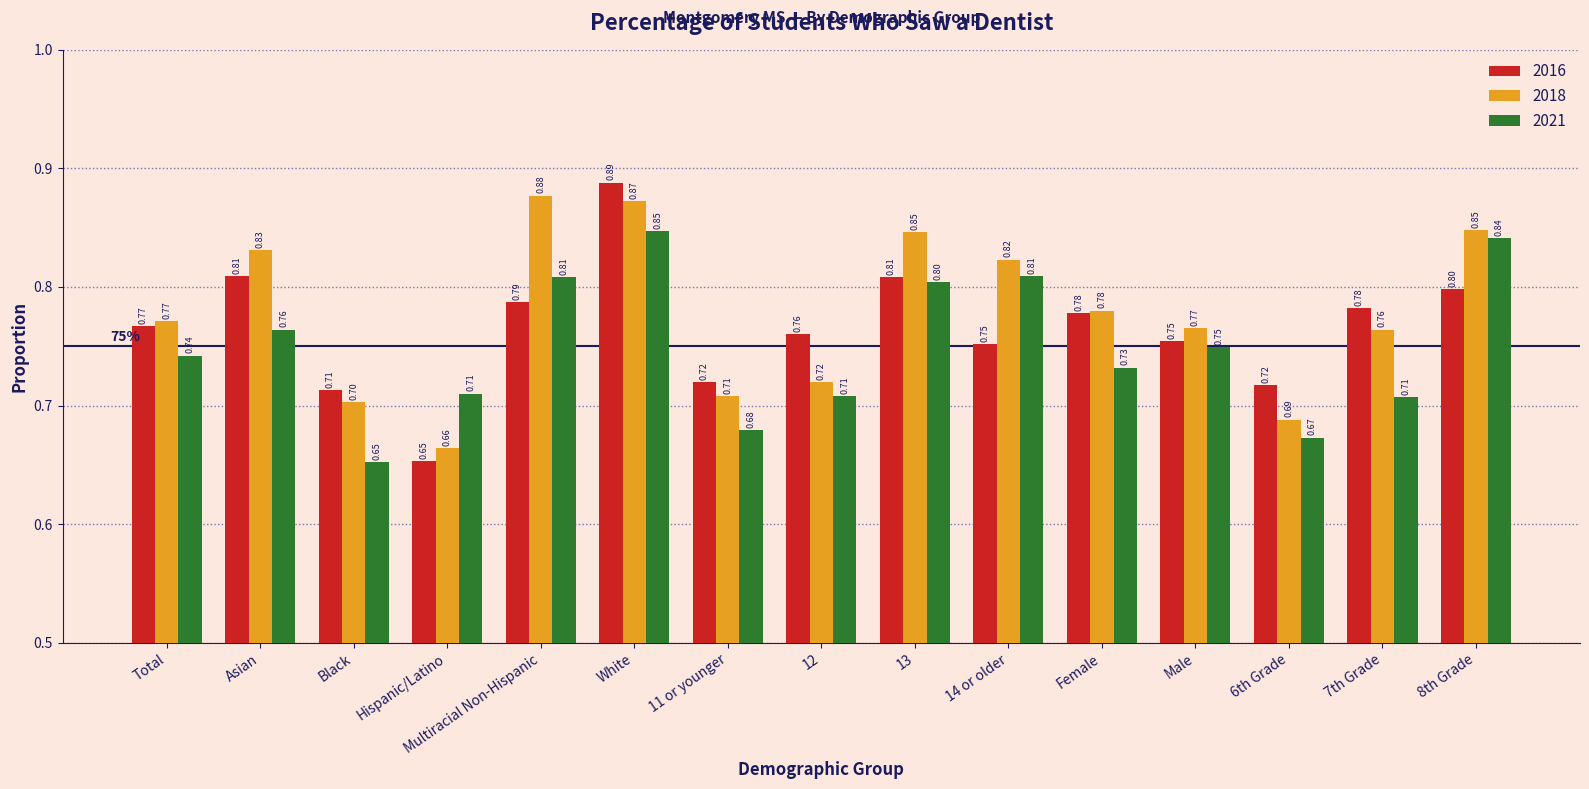

Count the number of categories in the chart.

15